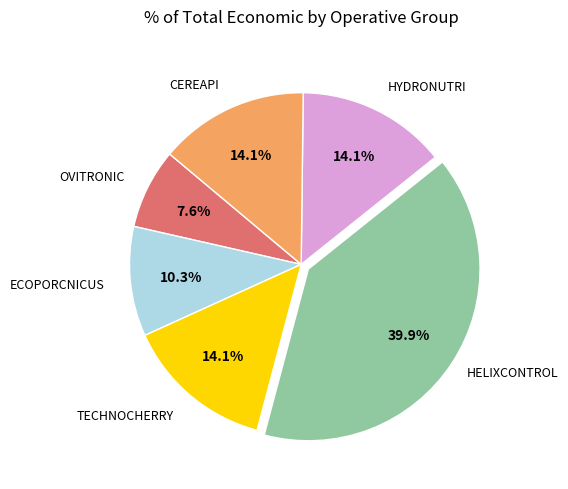

Is there a majority slice in this chart?

No